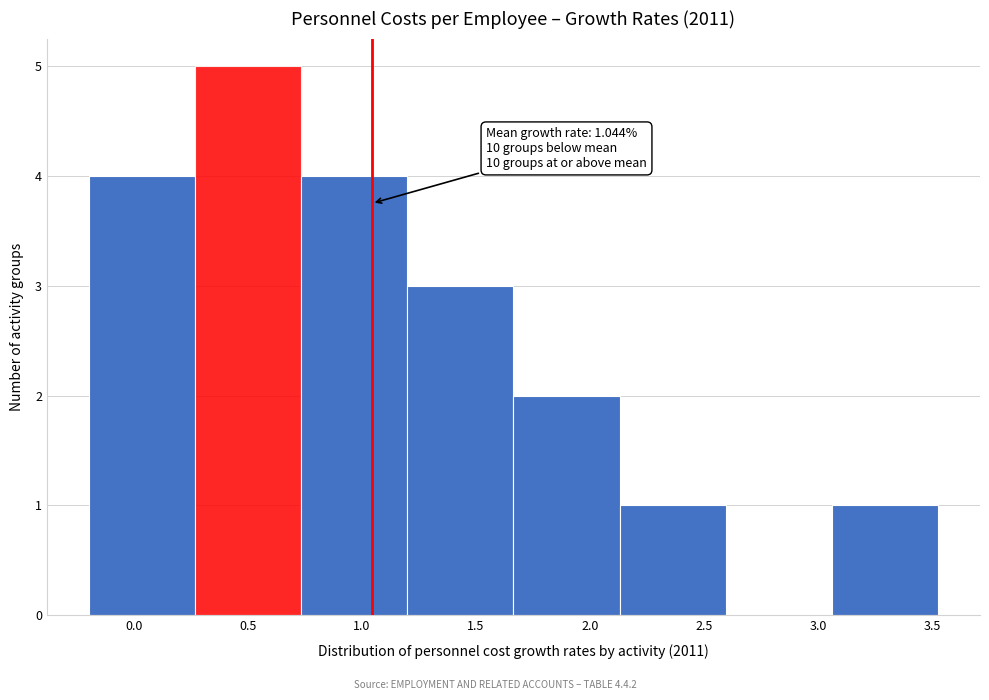

Over which range of the x-axis is the bar tallest?

0.25 to 0.75